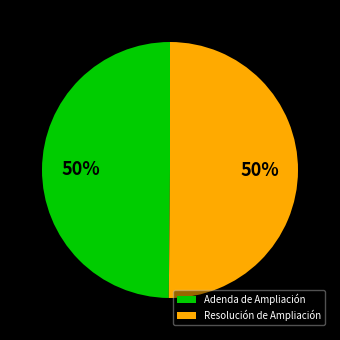

The Adenda de Ampliación slice represents 42% of the pie. True or false?

False